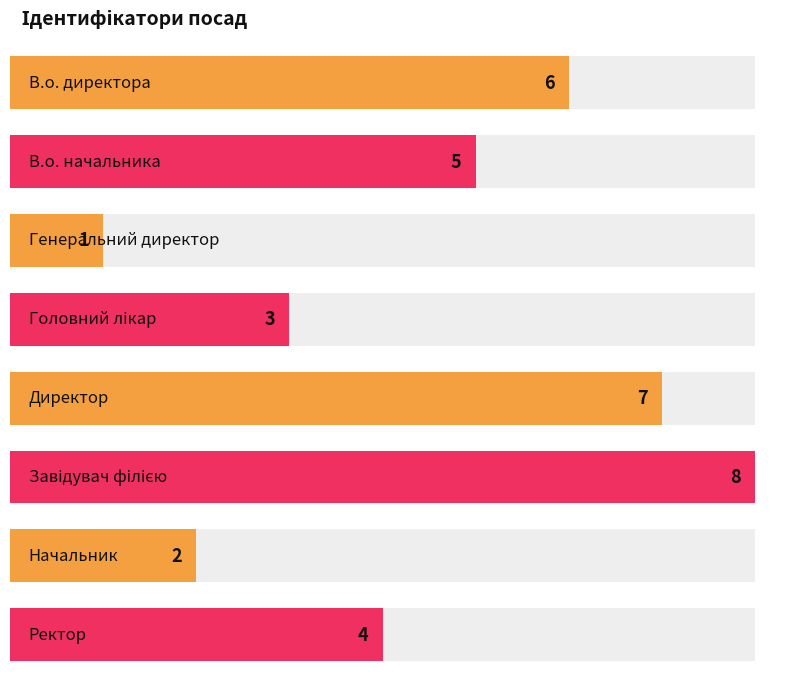

Which label corresponds to the smallest value in the chart?

Генеральний директор